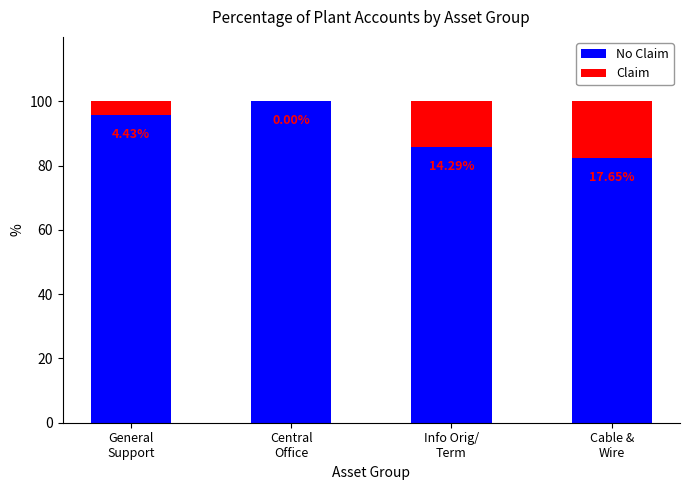

Are the bars horizontal?

No